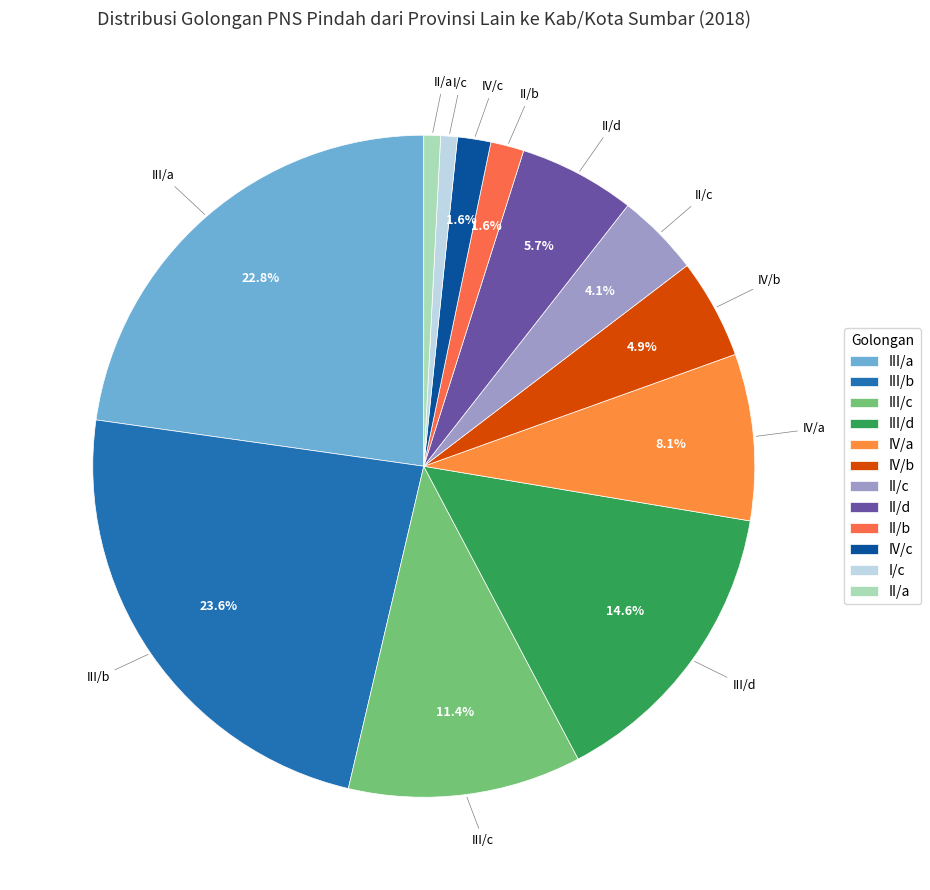

To the nearest percent, what is the average slice percentage?

8%